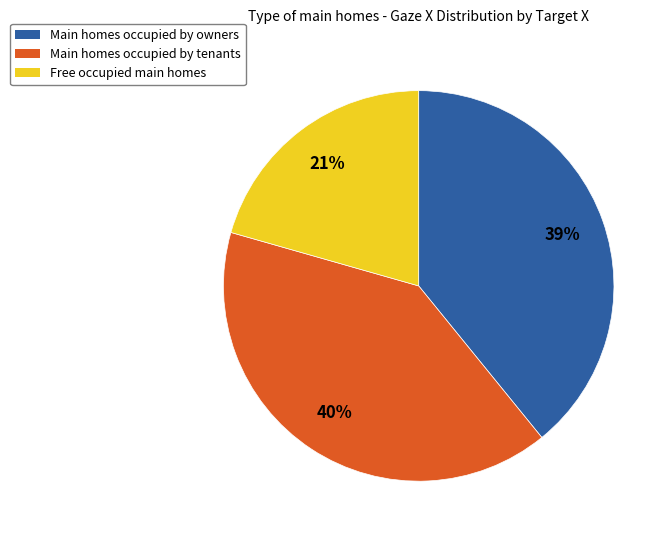

Is there a majority slice in this chart?

No